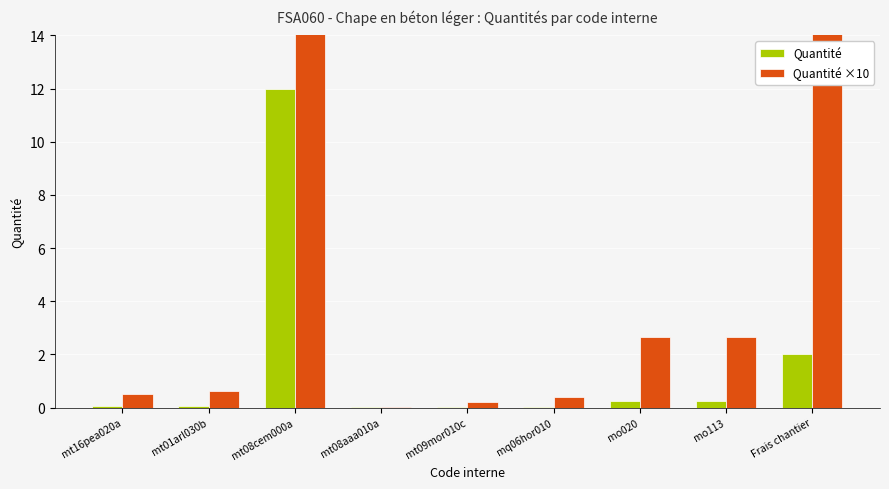

List the series in order of their overall mean, highest first.

Quantité ×10, Quantité